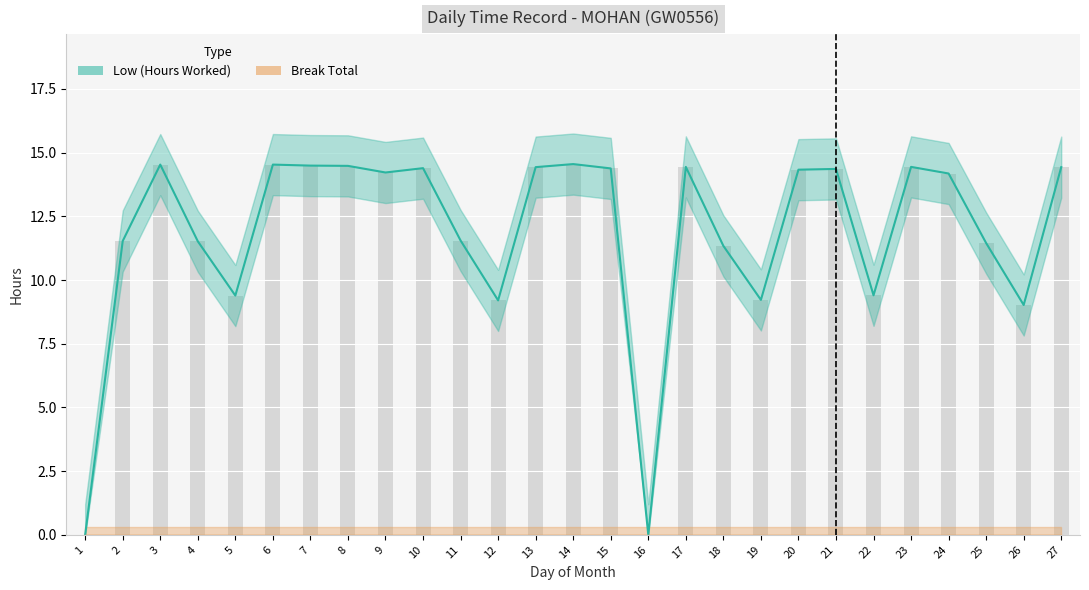

Reading left to right, what are all the values shown in this chart?

1=0.0	2=11.5	3=14.5	4=11.5	5=9.4	6=14.5	7=14.5	8=14.5	9=14.2	10=14.4	11=11.6	12=9.2	13=14.4	14=14.6	15=14.4	16=0.0	17=14.4	18=11.3	19=9.2	20=14.3	21=14.4	22=9.4	23=14.4	24=14.2	25=11.4	26=9.0	27=14.4